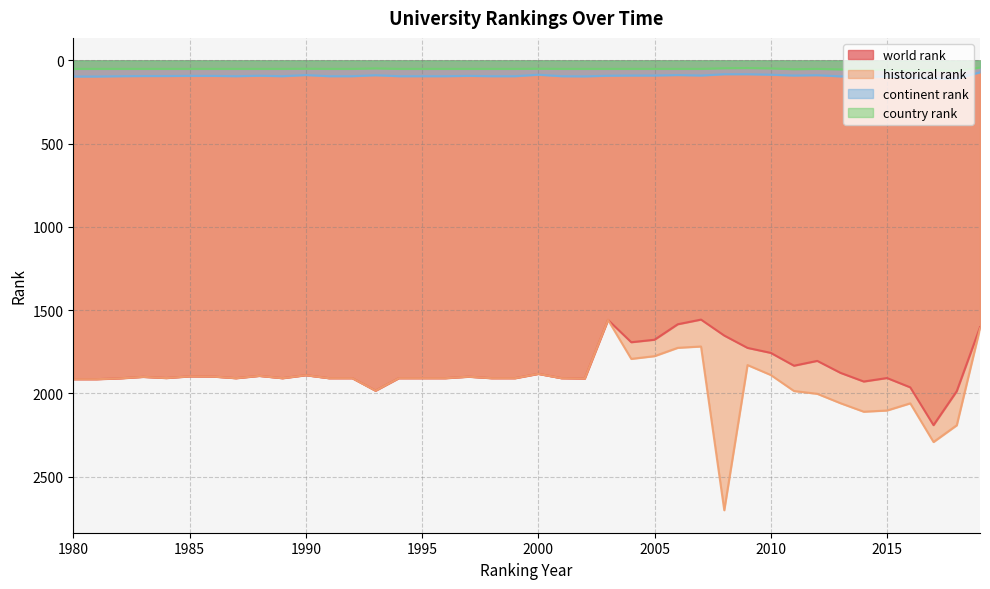

What is the difference between the highest and lowest values at 1987?

1858.0